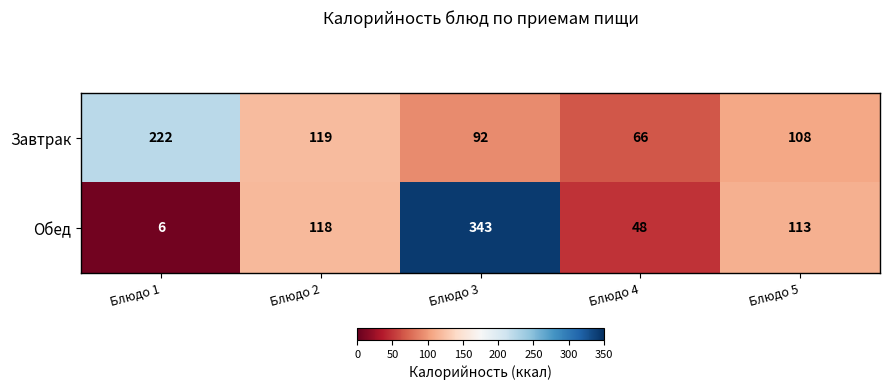

Which category has the lowest value across all series?

Блюдо 1